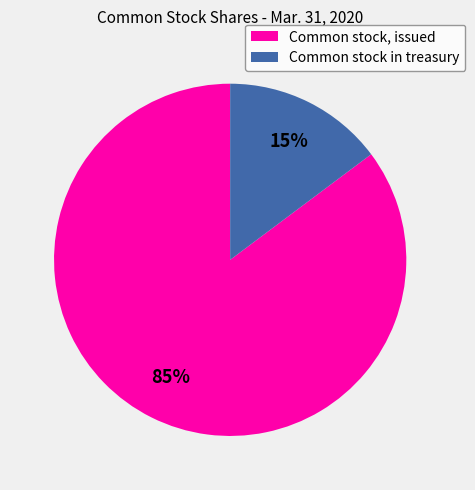

To the nearest percent, what is the average slice percentage?

50%